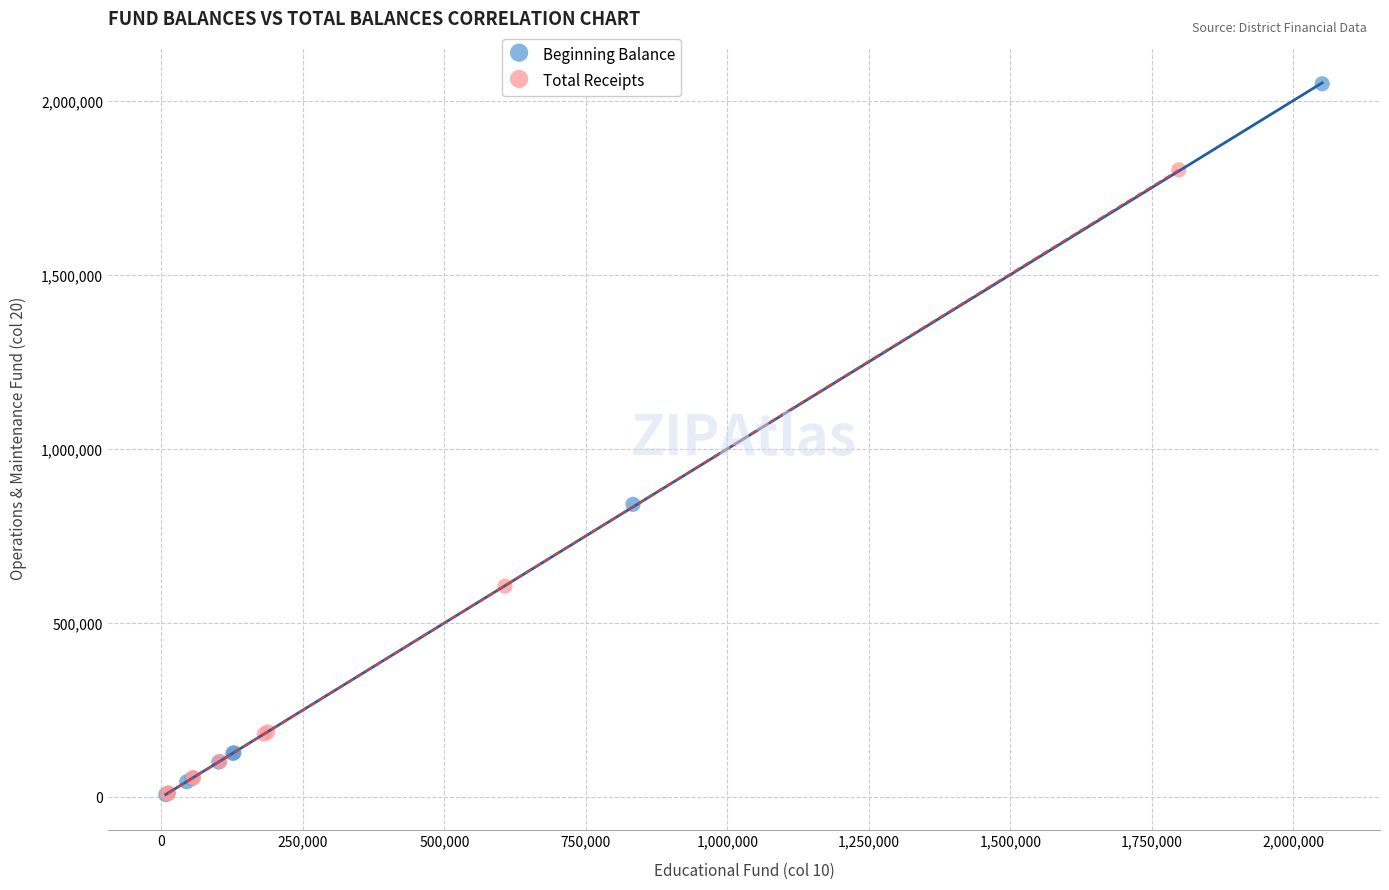

Which series has the largest Y range (max minus min)?

Beginning Balance